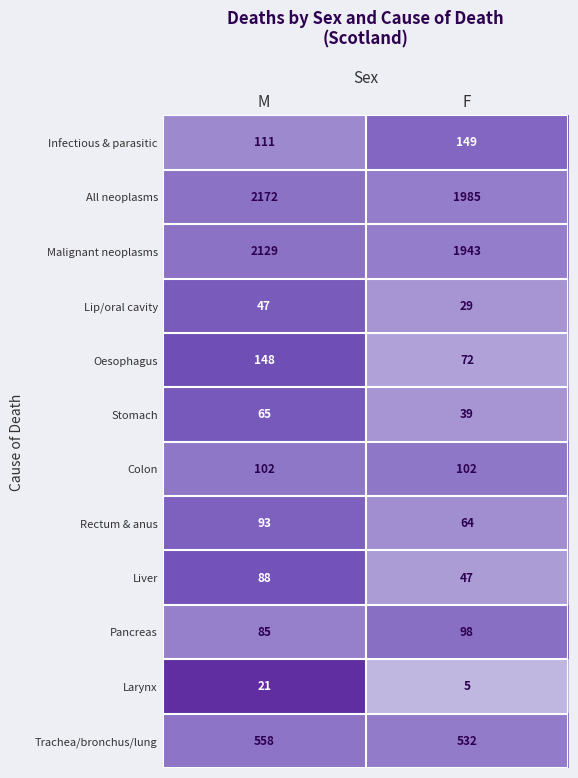

What is the difference between the highest and lowest values at F?

1980